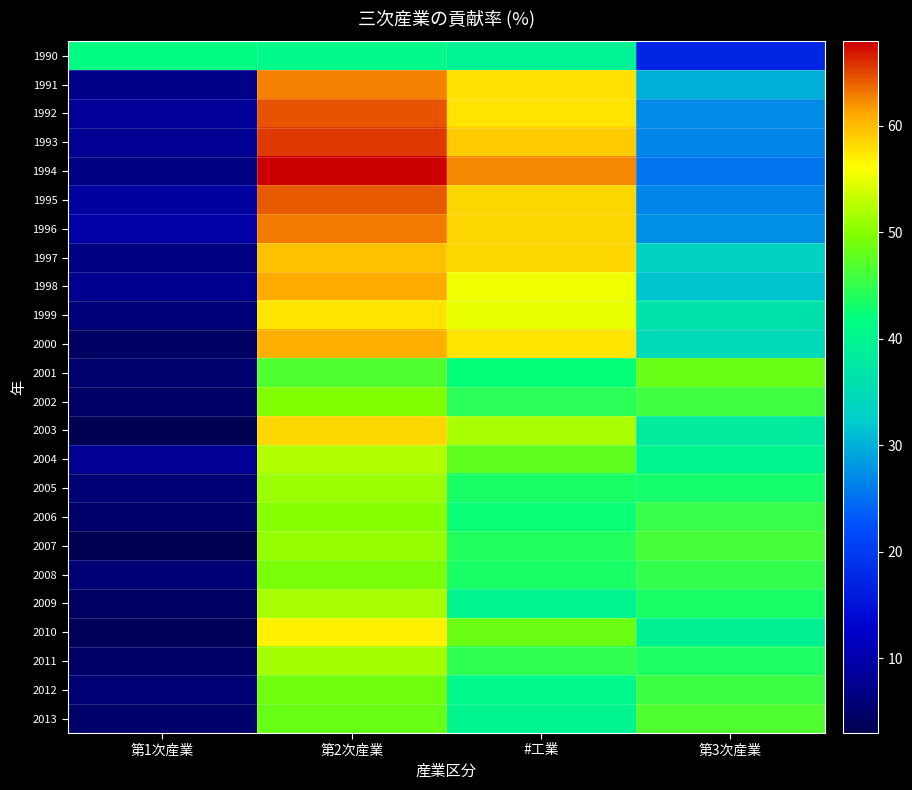

Rank the series by their maximum value, from highest to lowest.

1994, 1993, 1992, 1995, 1996, 1991, 1998, 2000, 1997, 2003, 1999, 2010, 2004, 2009, 2011, 2005, 2007, 2006, 2002, 2008, 2012, 2013, 2001, 1990